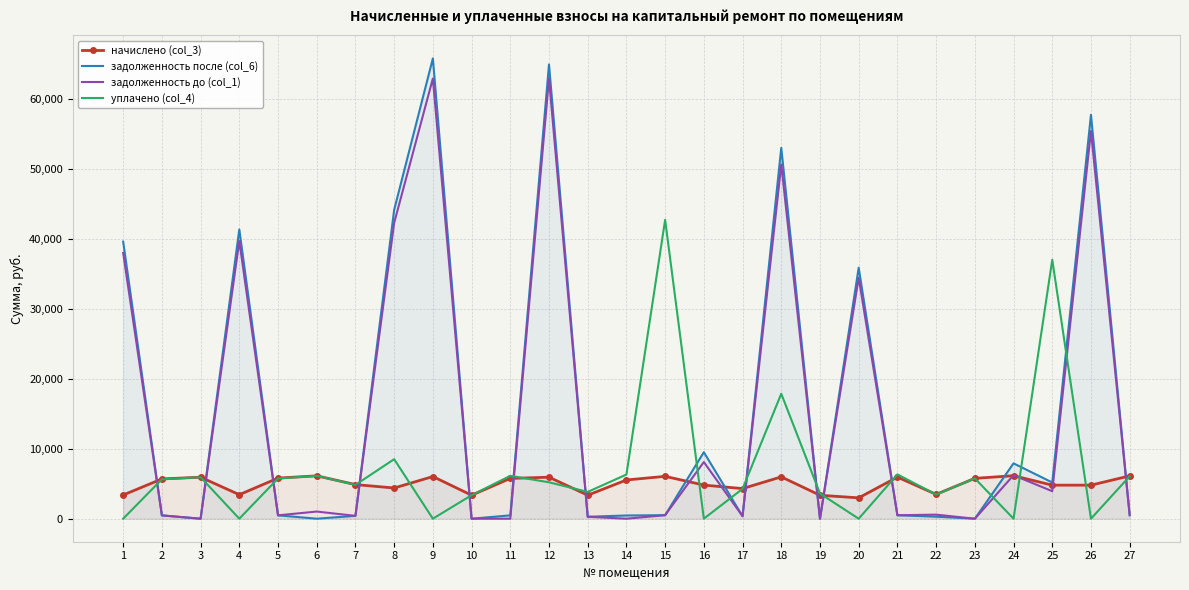

What is the spread (max minus min) of values at 2?

5207.3